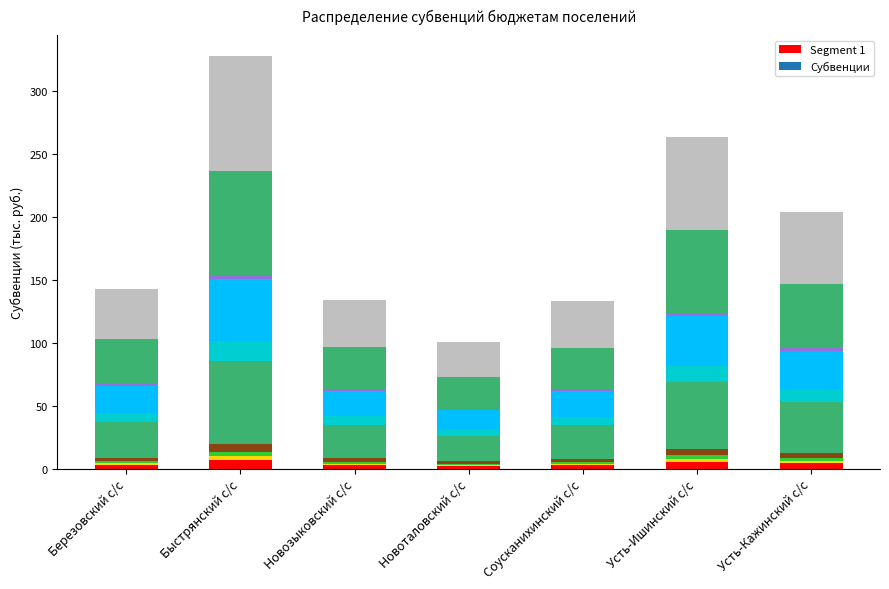

Reading right to left, what are all the values shown in this chart?

Усть-Кажинский с/с=4.1	Усть-Ишинский с/с=5.3	Соусканихинский с/с=2.7	Новоталовский с/с=2.0	Новозыковский с/с=2.7	Быстрянский с/с=6.6	Березовский с/с=2.9